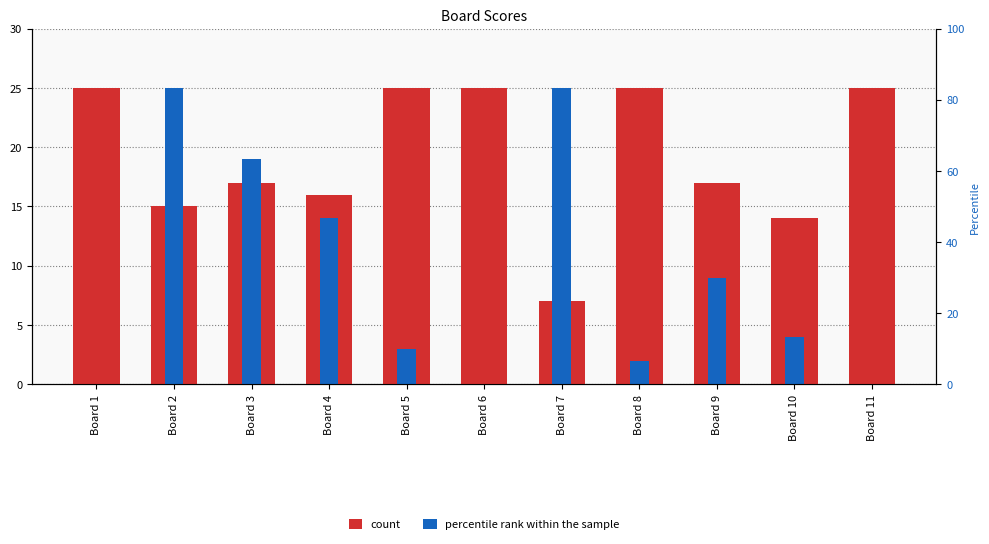

At Board 10, list the series in order from largest to smallest.

Score 1, Score 2